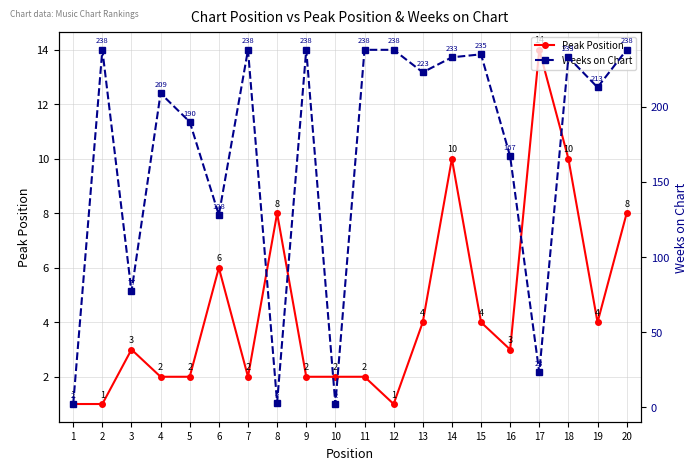

Reading left to right, extract all data points from this chart.

Peak Position: 1=1	2=1	3=3	4=2	5=2	6=6	7=2	8=8	9=2	10=2	11=2	12=1	13=4	14=10	15=4	16=3	17=14	18=10	19=4	20=8
Weeks on Chart: 1=2	2=238	3=77	4=209	5=190	6=128	7=238	8=3	9=238	10=2	11=238	12=238	13=223	14=233	15=235	16=167	17=23	18=233	19=213	20=238